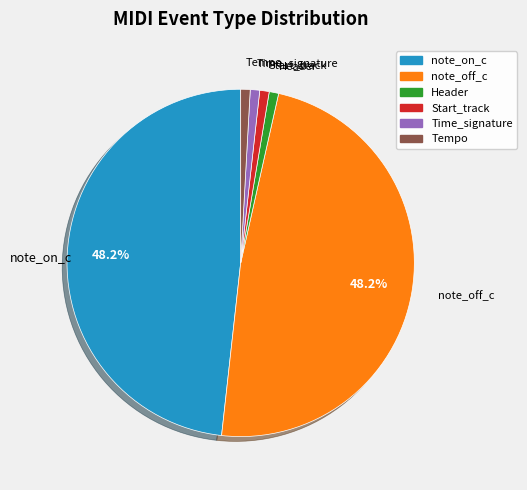

Does Start_track represent more than half of the total?

No